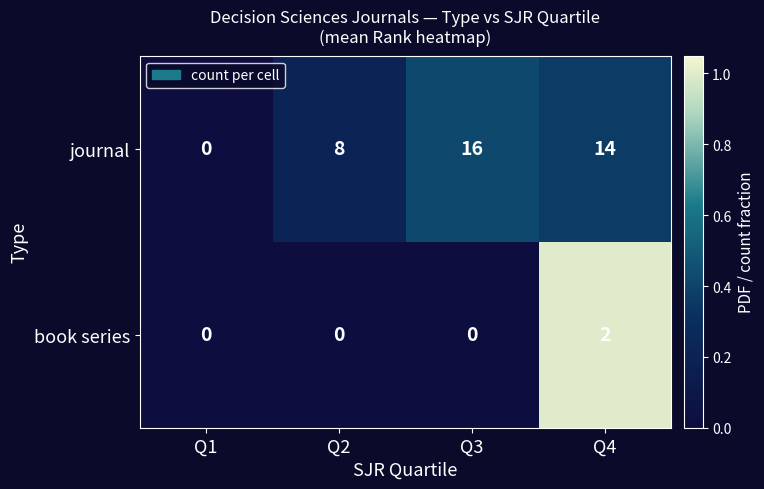

Reading left to right, extract all data points from this chart.

journal: Q1=0	Q2=8	Q3=16	Q4=14
book series: Q1=0	Q2=0	Q3=0	Q4=2